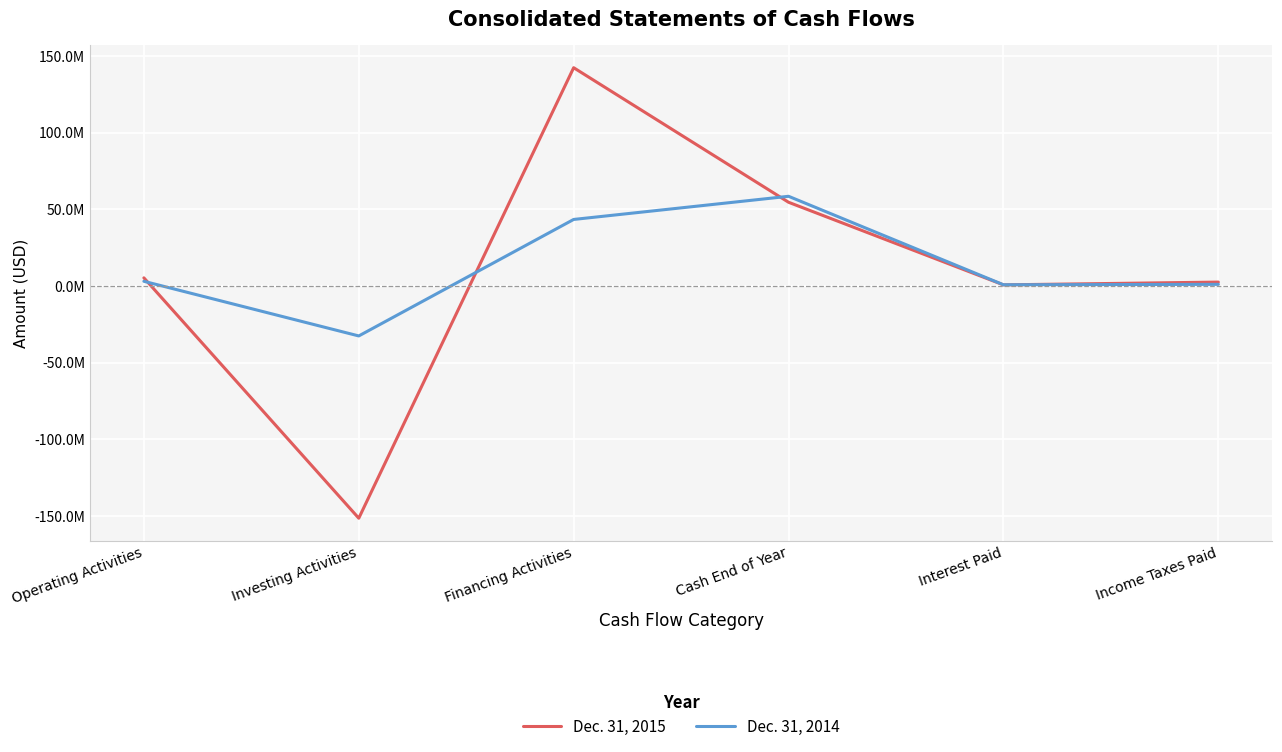

What is the total value across all series at Interest Paid?

1461000